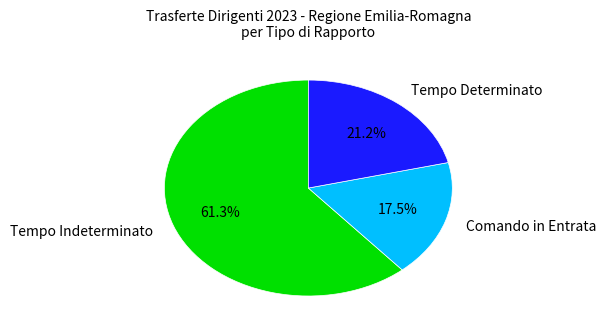

What is the ratio of the value at Comando in Entrata to the value at Tempo Indeterminato?

0.3